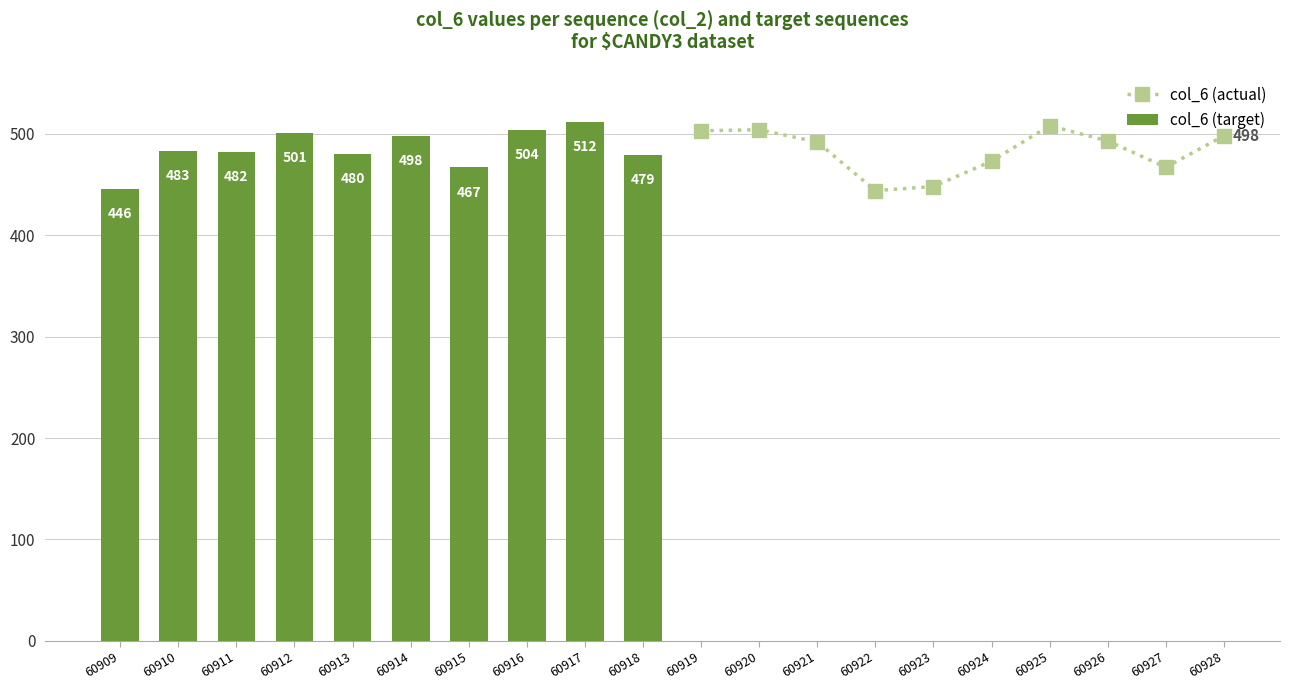

At which category does the chart reach its peak across all series?

60917